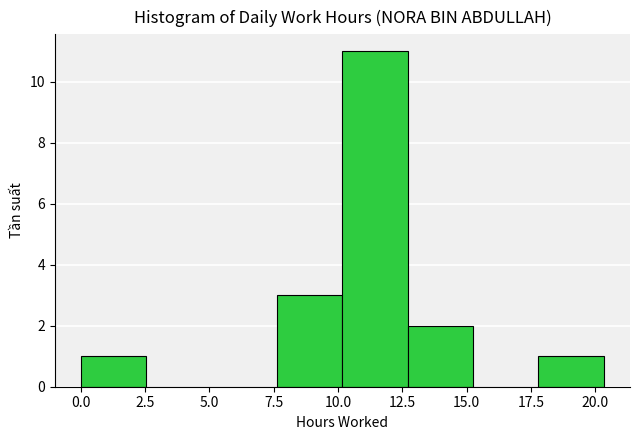

Reading left to right, transcribe this chart: for each bar, give the range it covers on the x-axis and its height. Neither the bar edges nor the heights are printed on the chart, so give them approximately, as read against the axes.

0.0 to 2.5: 1
2.5 to 5.0: 0
5.0 to 7.5: 0
7.5 to 10.0: 3
10.0 to 12.5: 11
12.5 to 15.5: 2
15.5 to 18.0: 0
18.0 to 20.5: 1